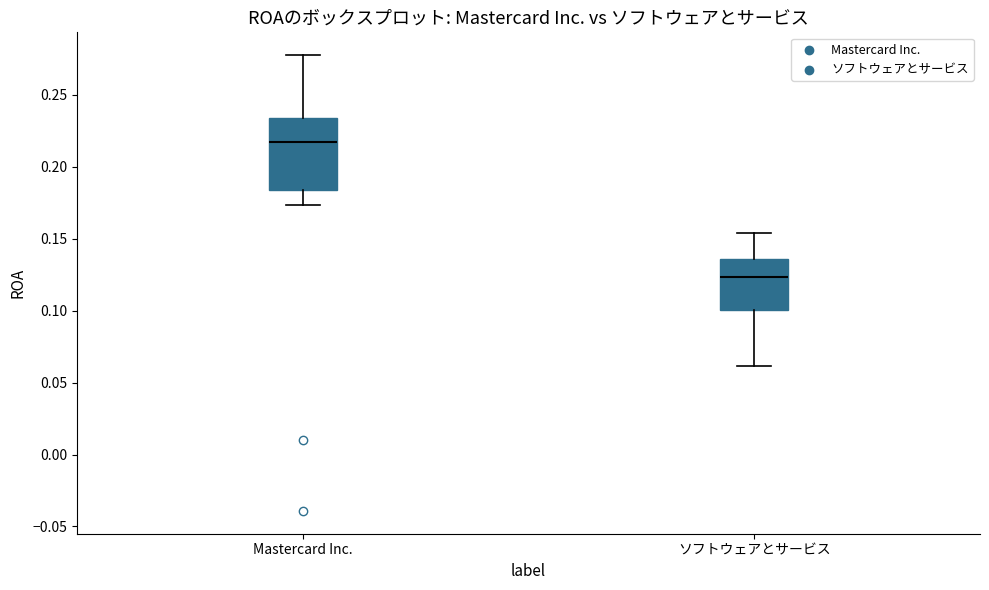

Which box has the lowest median line?

ソフトウェアとサービス